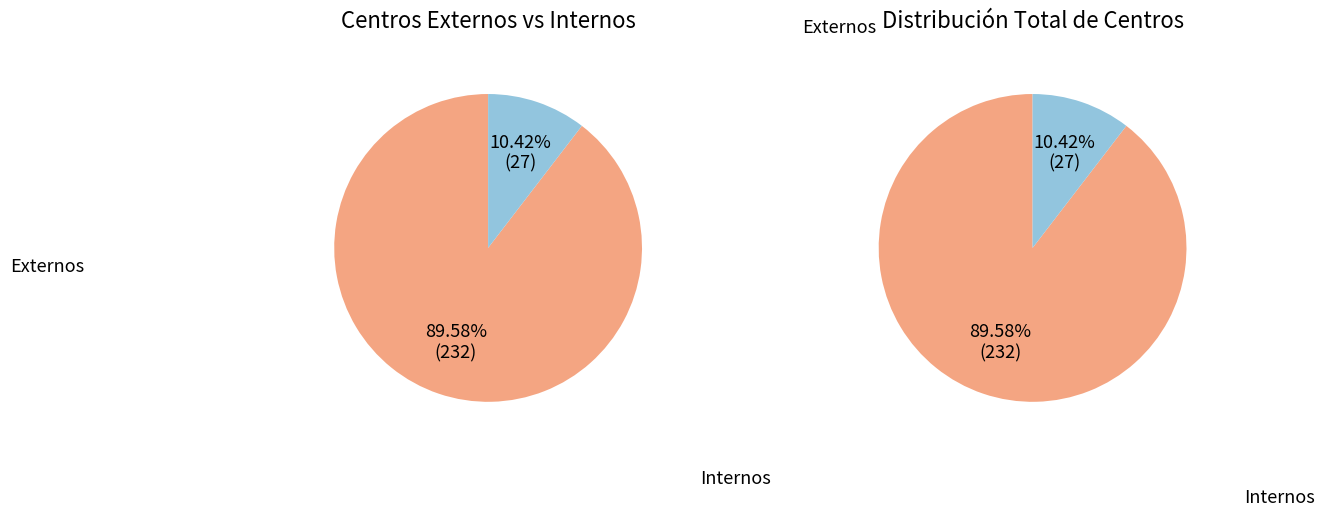

How many segments does this pie chart have?

2